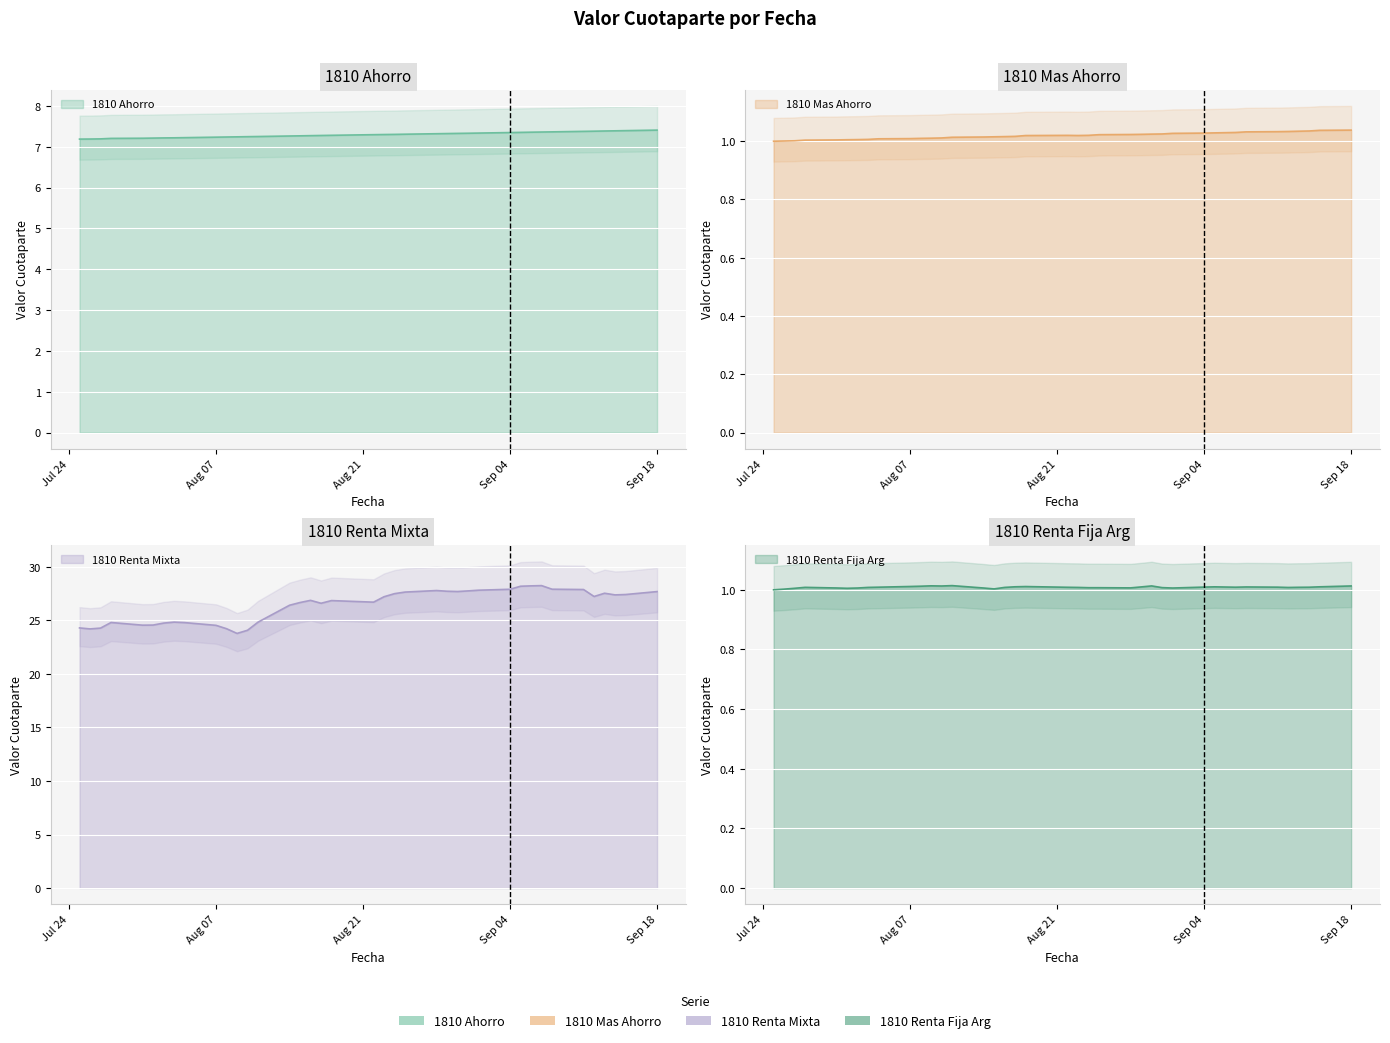

Which category has the highest value in the 1810 Ahorro series?

Sep 18